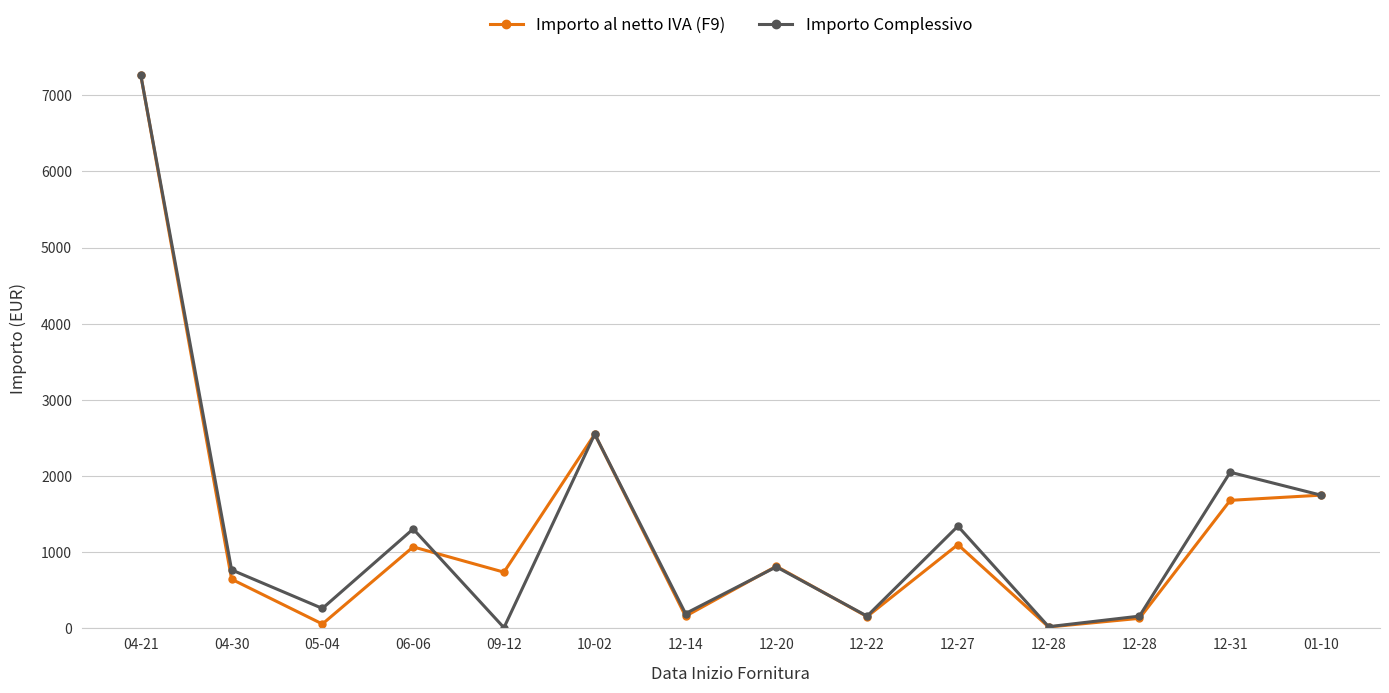

How many values in the Importo Complessivo series exceed 807?

7